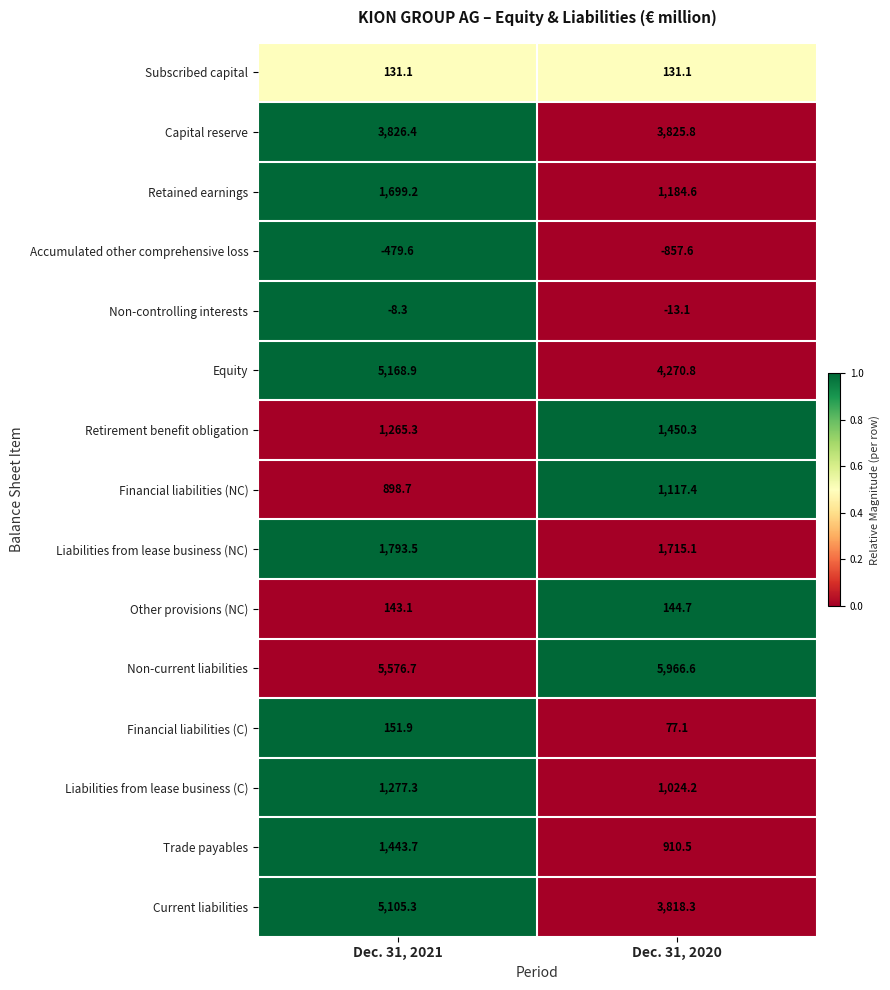

Reading left to right, what are all the values shown in this chart?

Subscribed capital: Dec. 31, 2021=131.1	Dec. 31, 2020=131.1
Capital reserve: Dec. 31, 2021=3826.4	Dec. 31, 2020=3825.8
Retained earnings: Dec. 31, 2021=1699.2	Dec. 31, 2020=1184.6
Accumulated other comprehensive loss: Dec. 31, 2021=-479.6	Dec. 31, 2020=-857.6
Non-controlling interests: Dec. 31, 2021=-8.3	Dec. 31, 2020=-13.1
Equity: Dec. 31, 2021=5168.9	Dec. 31, 2020=4270.8
Retirement benefit obligation: Dec. 31, 2021=1265.3	Dec. 31, 2020=1450.3
Financial liabilities (NC): Dec. 31, 2021=898.7	Dec. 31, 2020=1117.4
Liabilities from lease business (NC): Dec. 31, 2021=1793.5	Dec. 31, 2020=1715.1
Other provisions (NC): Dec. 31, 2021=143.1	Dec. 31, 2020=144.7
Non-current liabilities: Dec. 31, 2021=5576.7	Dec. 31, 2020=5966.6
Financial liabilities (C): Dec. 31, 2021=151.9	Dec. 31, 2020=77.1
Liabilities from lease business (C): Dec. 31, 2021=1277.3	Dec. 31, 2020=1024.2
Trade payables: Dec. 31, 2021=1443.7	Dec. 31, 2020=910.5
Current liabilities: Dec. 31, 2021=5105.3	Dec. 31, 2020=3818.3